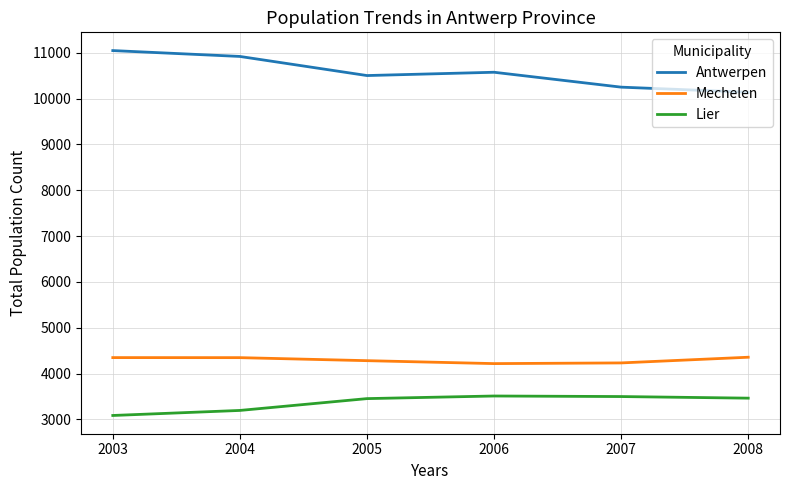

Which label corresponds to the smallest value in the chart?

2003